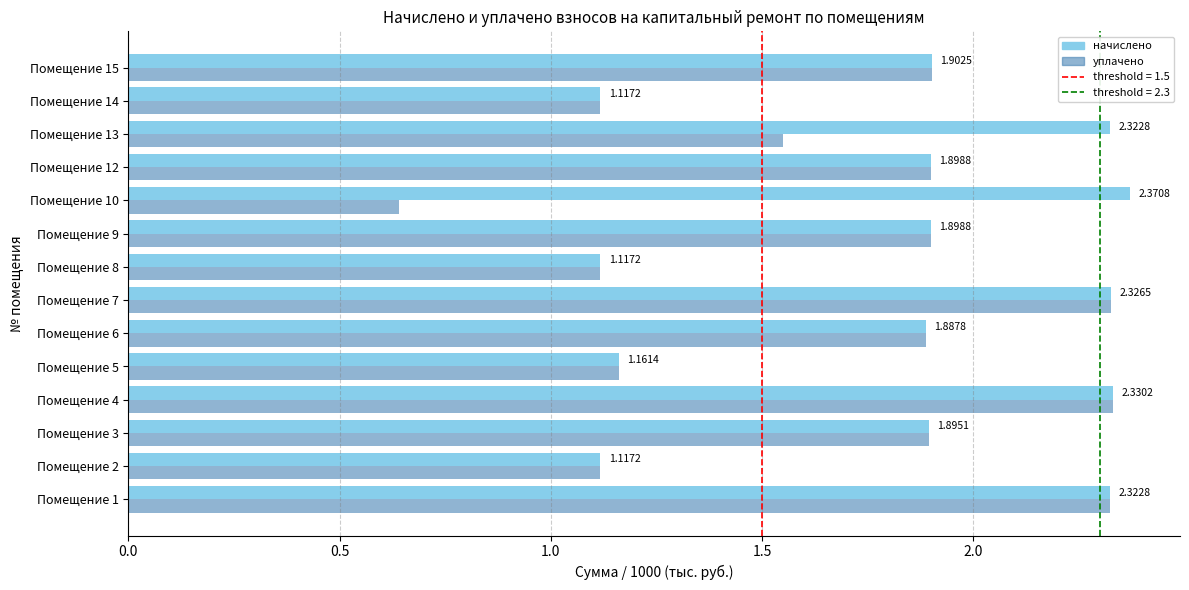

What is the difference between the highest and lowest values at Помещение 13?

0.8